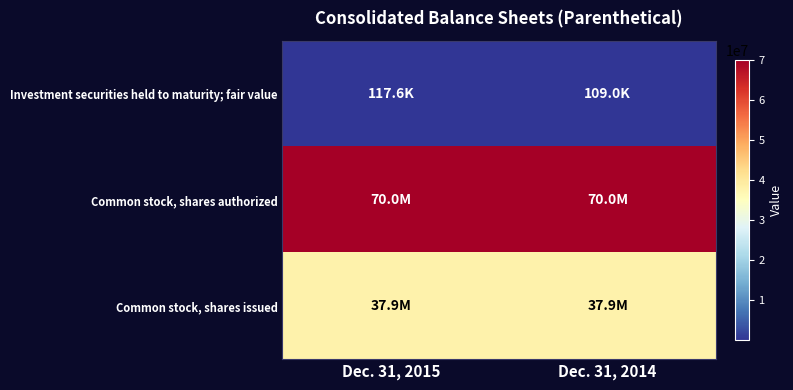

Reading right to left, list all the values displayed in this chart.

Investment securities held to maturity; fair value: Dec. 31, 2014=109030	Dec. 31, 2015=117594
Common stock, shares authorized: Dec. 31, 2014=70000000	Dec. 31, 2015=70000000
Common stock, shares issued: Dec. 31, 2014=37910840	Dec. 31, 2015=37906481